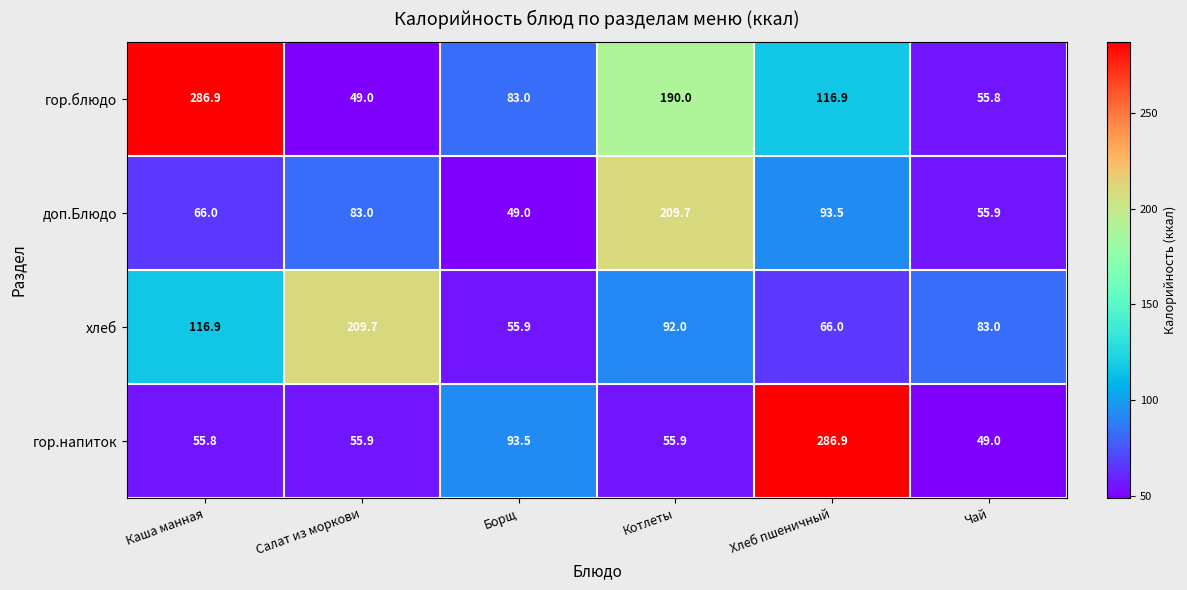

The хлеб series shows 55.9 at Борщ. True or false?

True